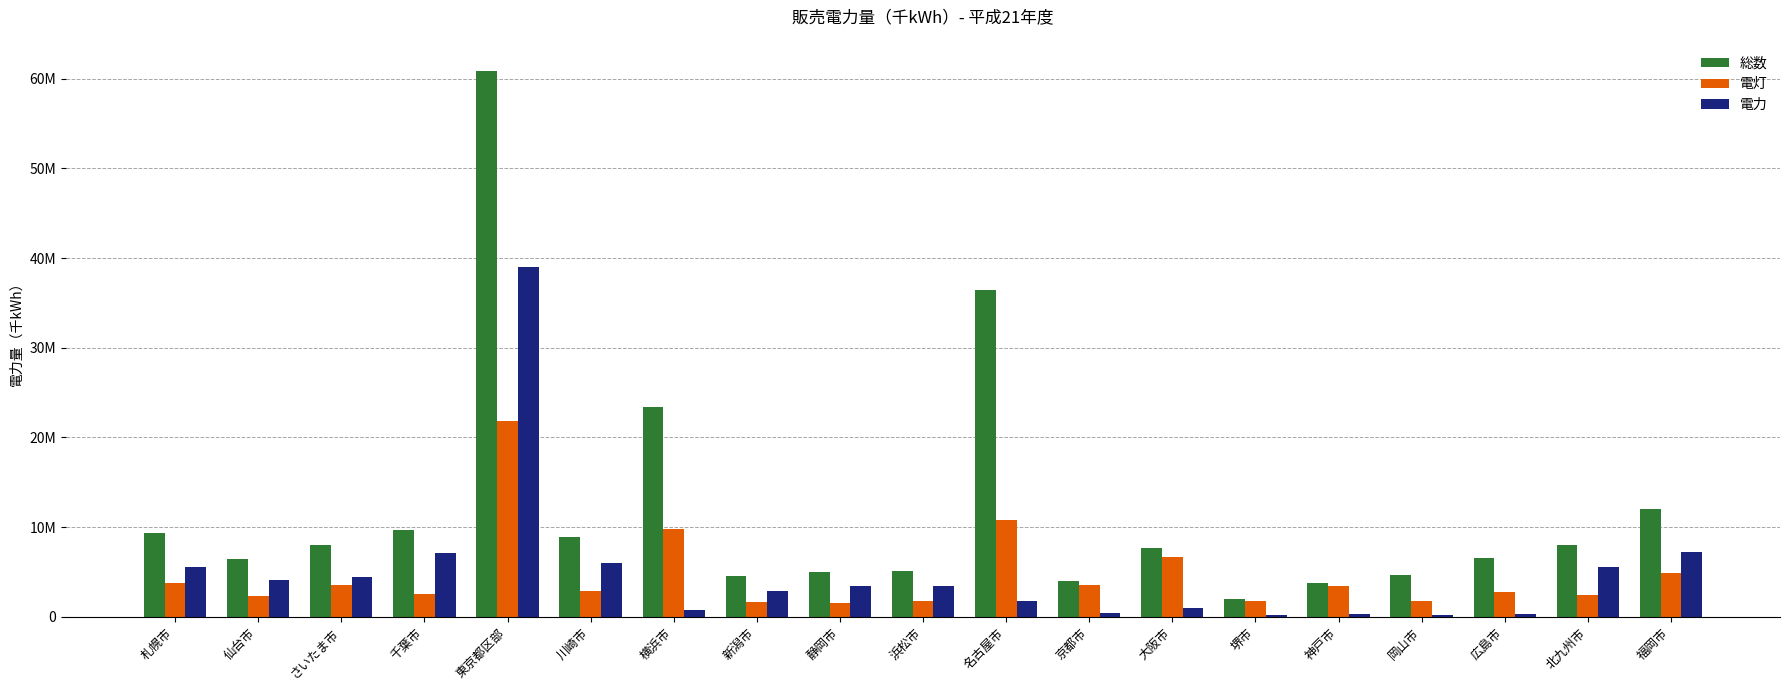

Are the bars grouped side by side (vs. stacked)?

Yes